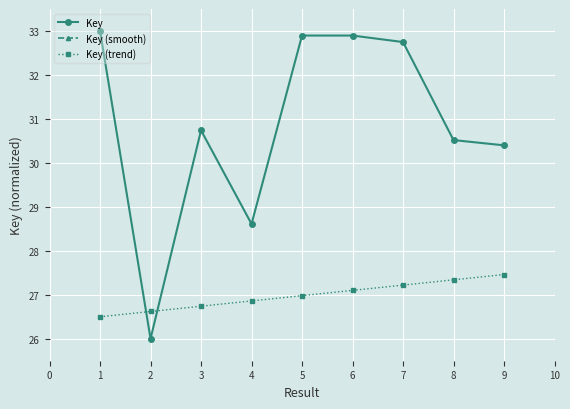

What are all the series names shown in the legend?

Key, Key (smooth), Key (trend)